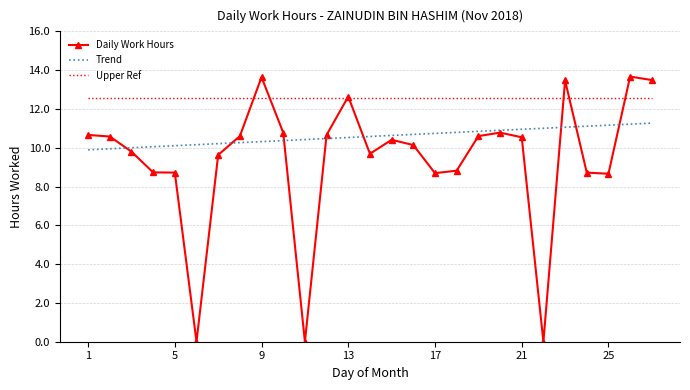

Which series has the largest range (max minus min)?

Daily Work Hours